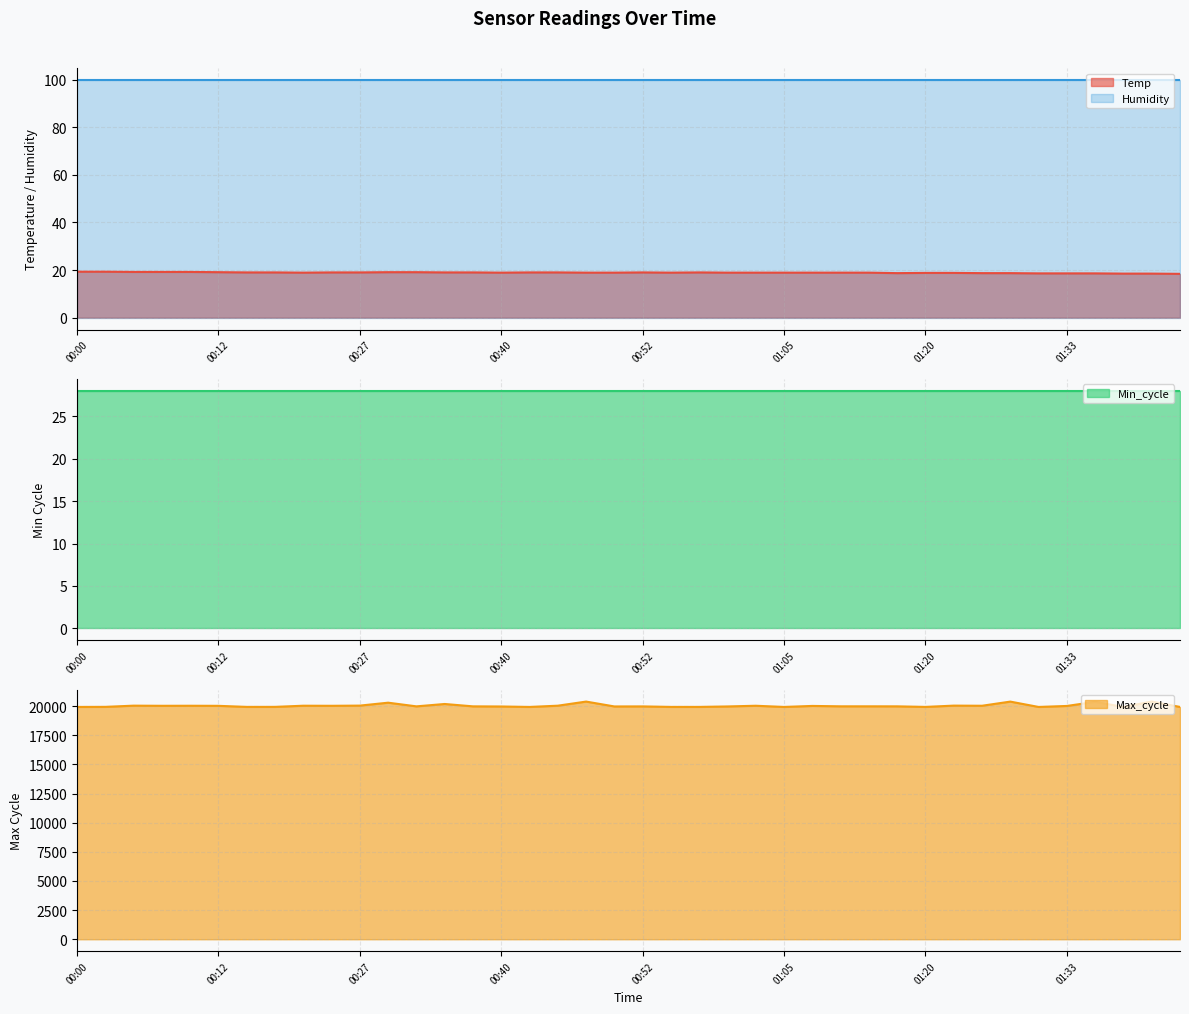

True or false: Temp and Humidity cross at least once.

False